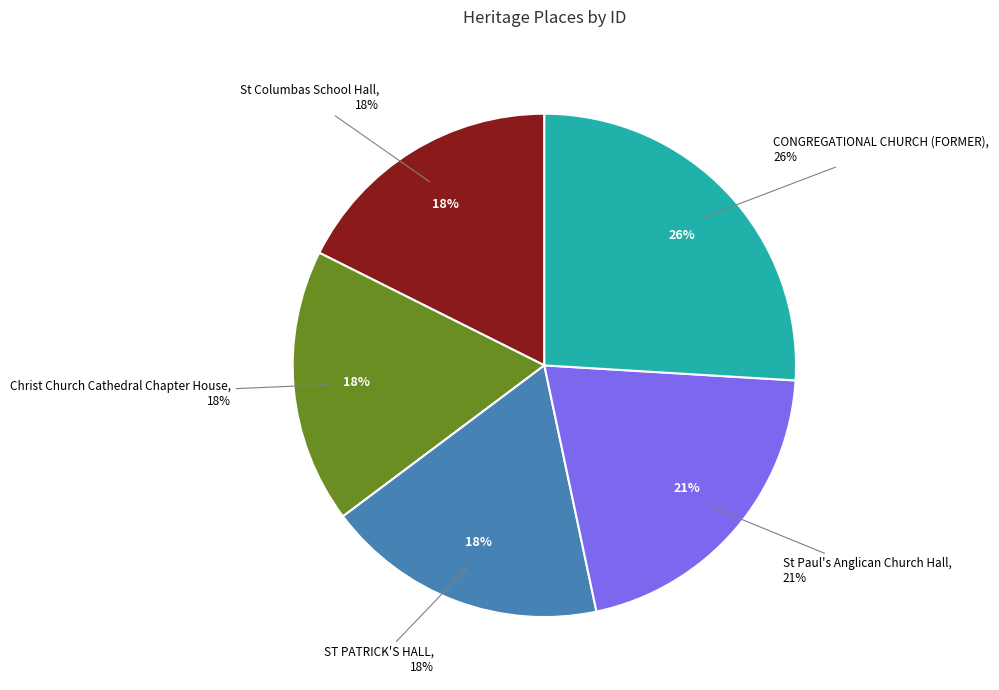

To the nearest percent, what is the difference between the ST PATRICK'S HALL and CONGREGATIONAL CHURCH (FORMER) slice percentages?

8%